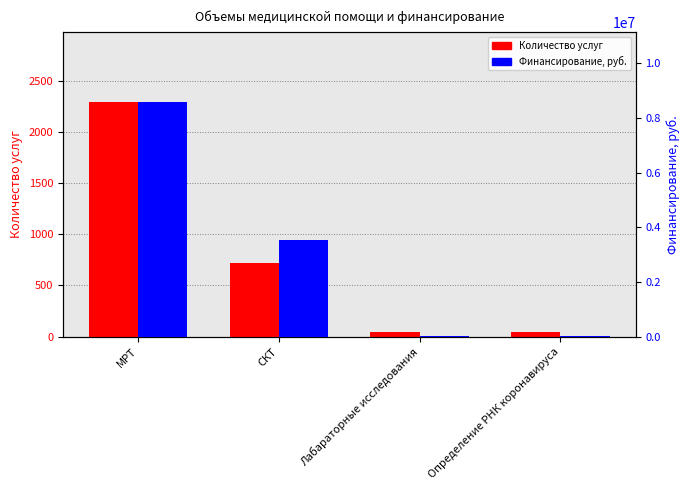

Rank the categories by Финансирование, руб. value from highest to lowest.

МРТ, СКТ, Определение РНК коронавируса, Лабараторные исследования